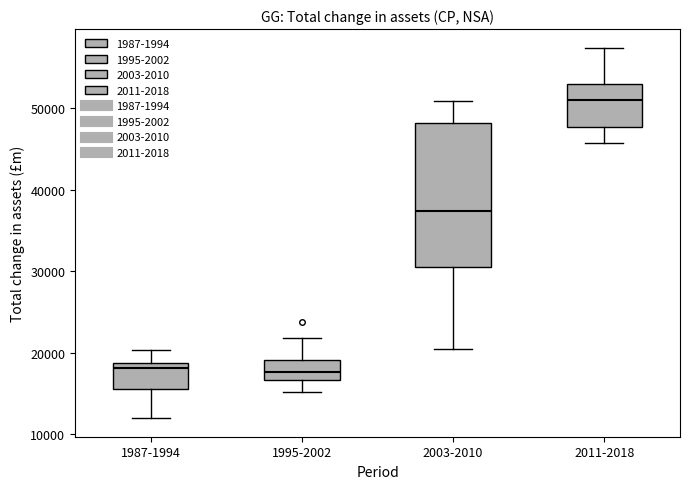

Which box is the tallest, from its lower edge to its upper edge?

2003-2010